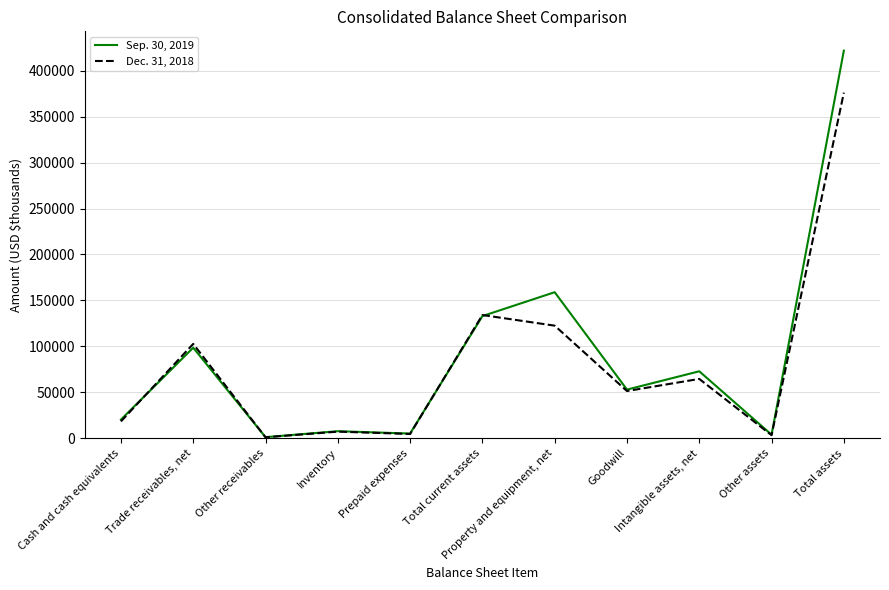

True or false: Dec. 31, 2018 has a value of 376127 at Total assets.

True